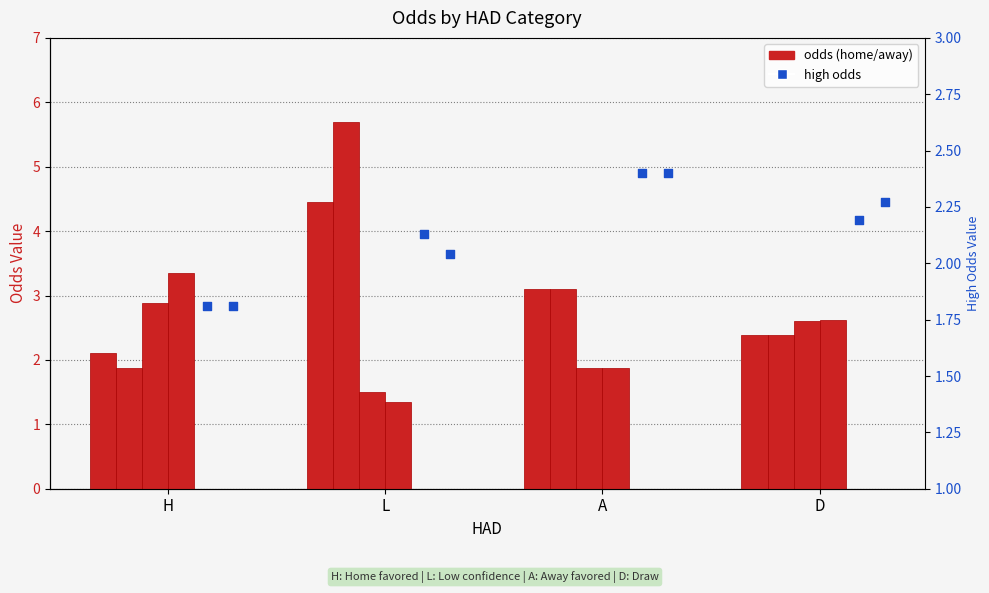

What is the total value across all series at H?

13.8